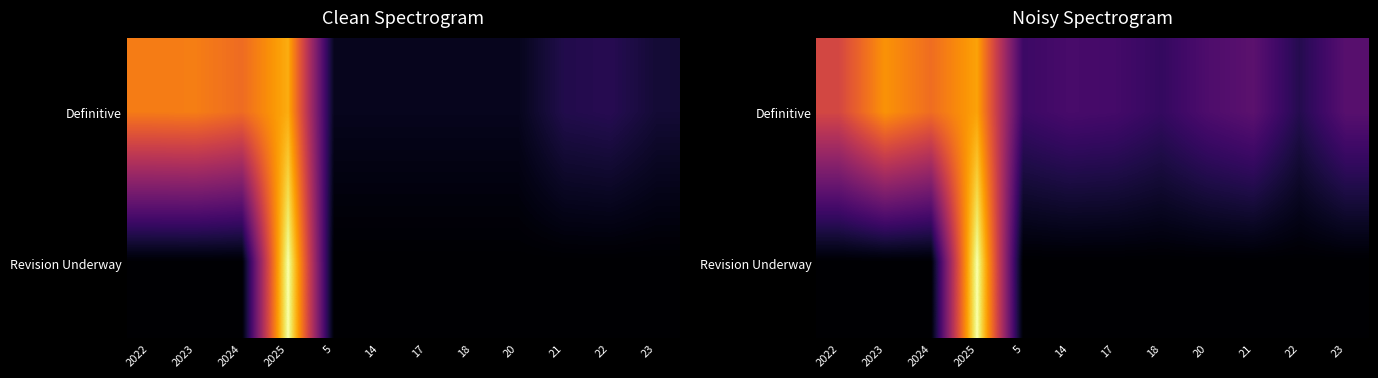

What is the difference between the highest and lowest values at 5?

91.2